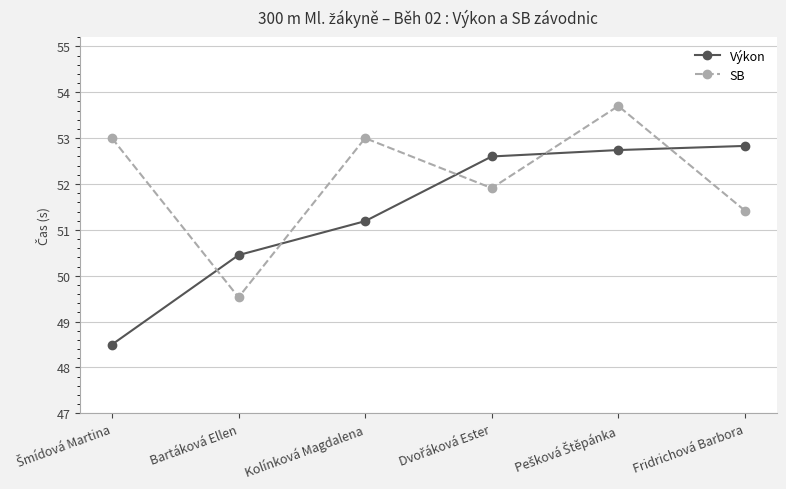

At how many categories does at least one series exceed 49?

6